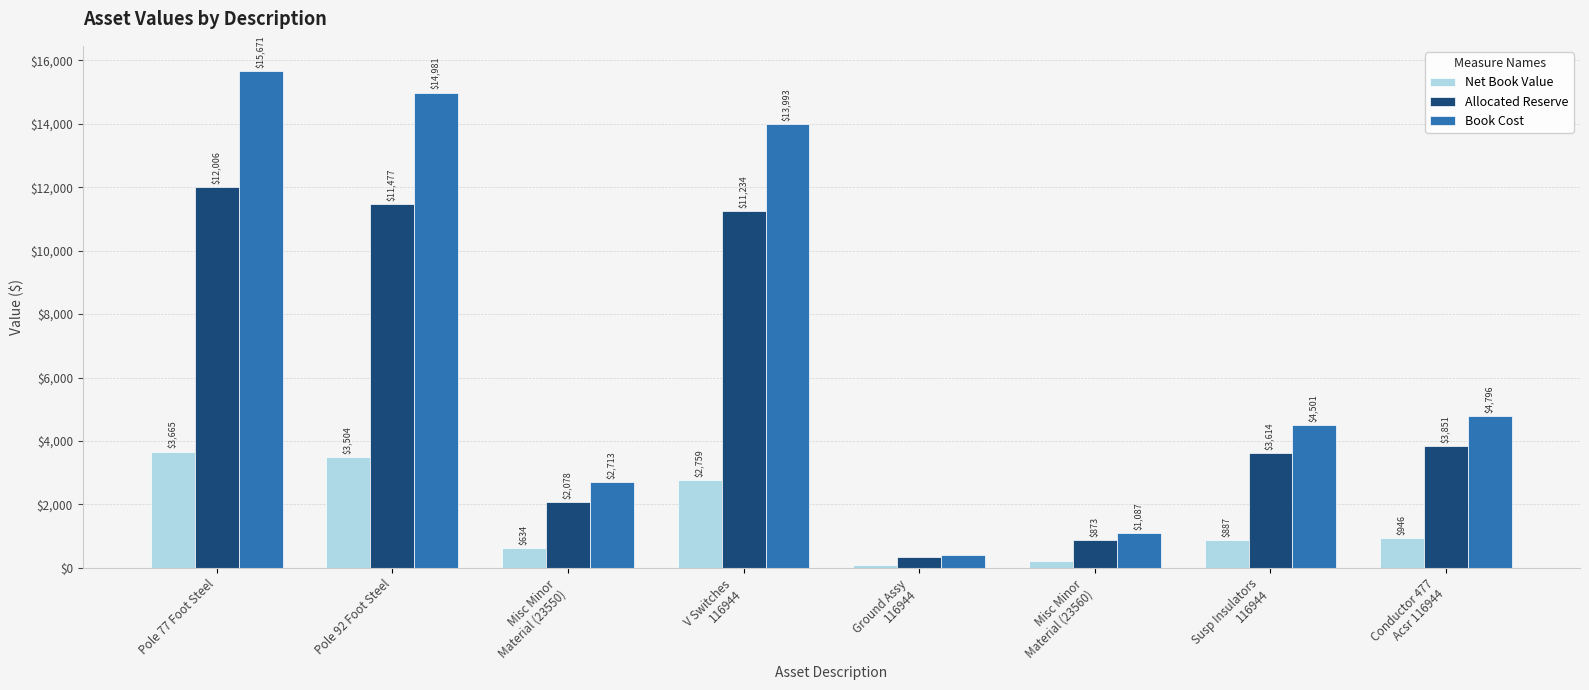

At which category is the sum across all series the highest?

Pole 77 Foot Steel